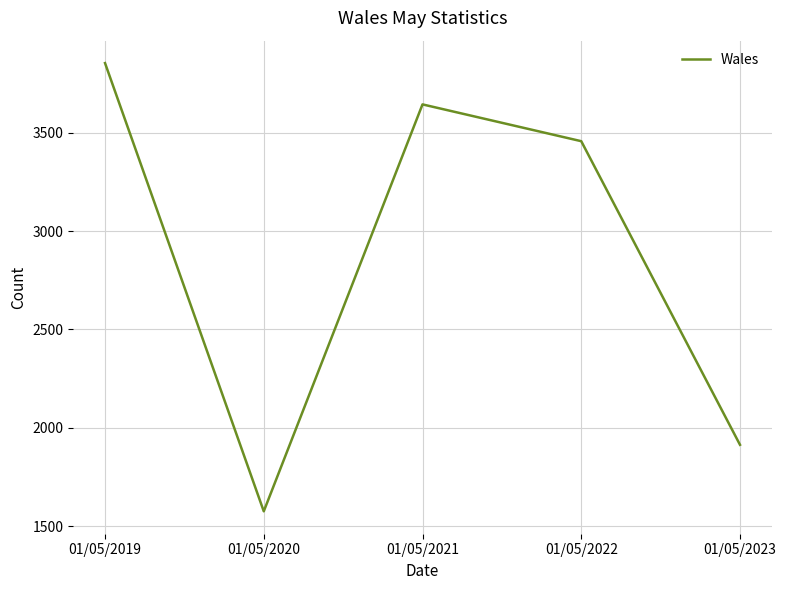

At which category does the chart reach its peak across all series?

01/05/2019